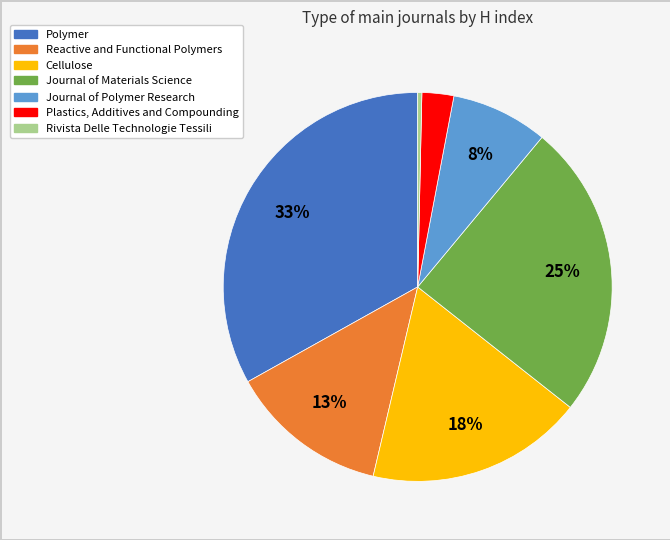

Which category has the biggest portion of the pie?

Polymer